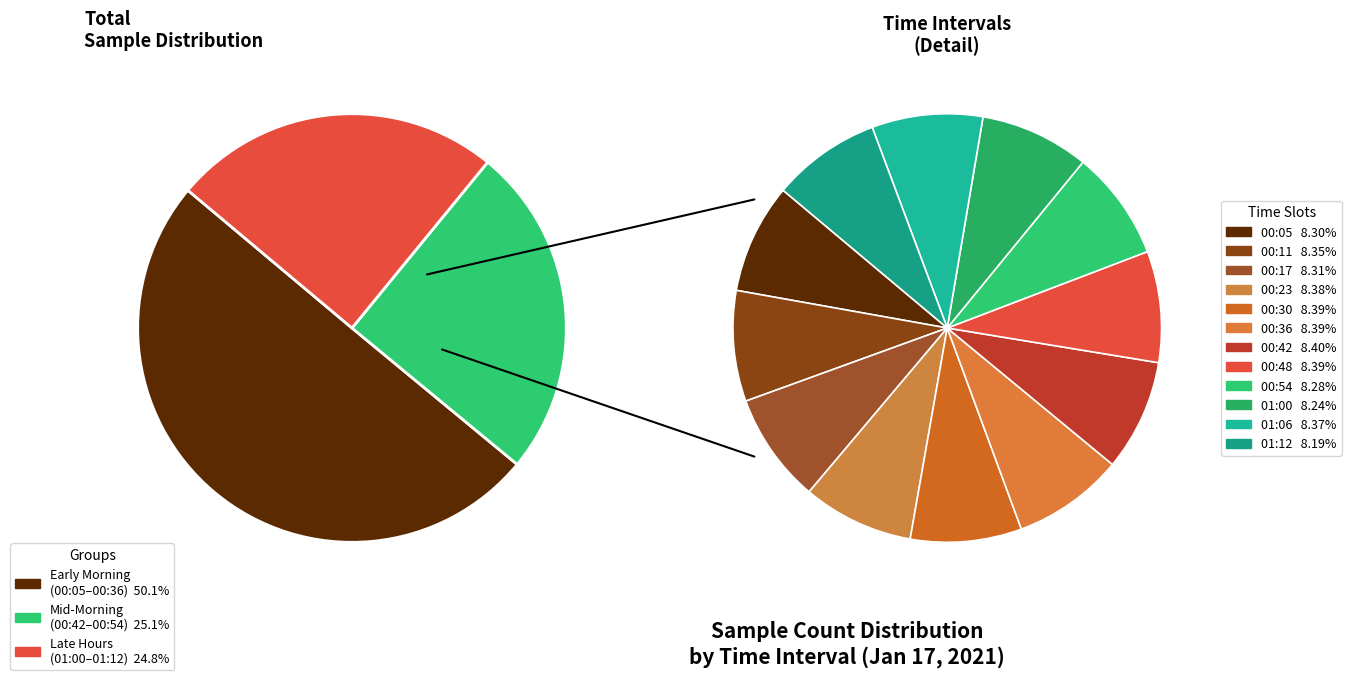

What percentage is the 01:00 slice, to the nearest percent?

8%